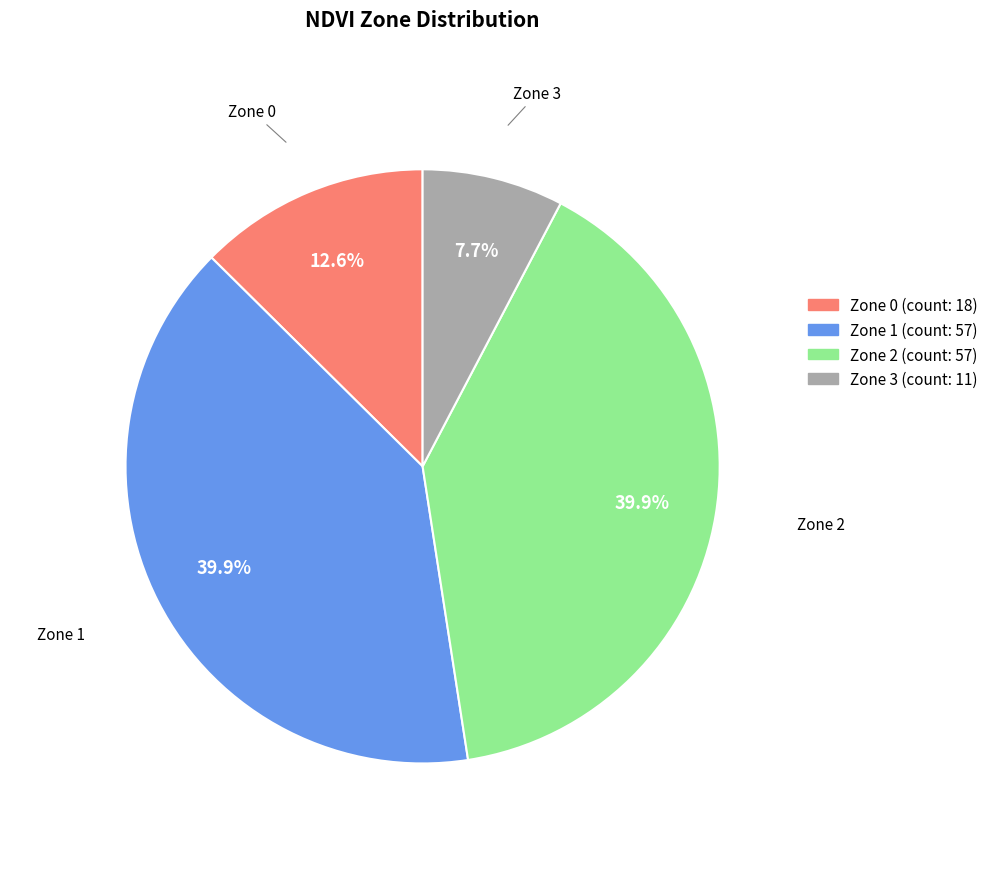

Which slice is the largest?

Zone 1